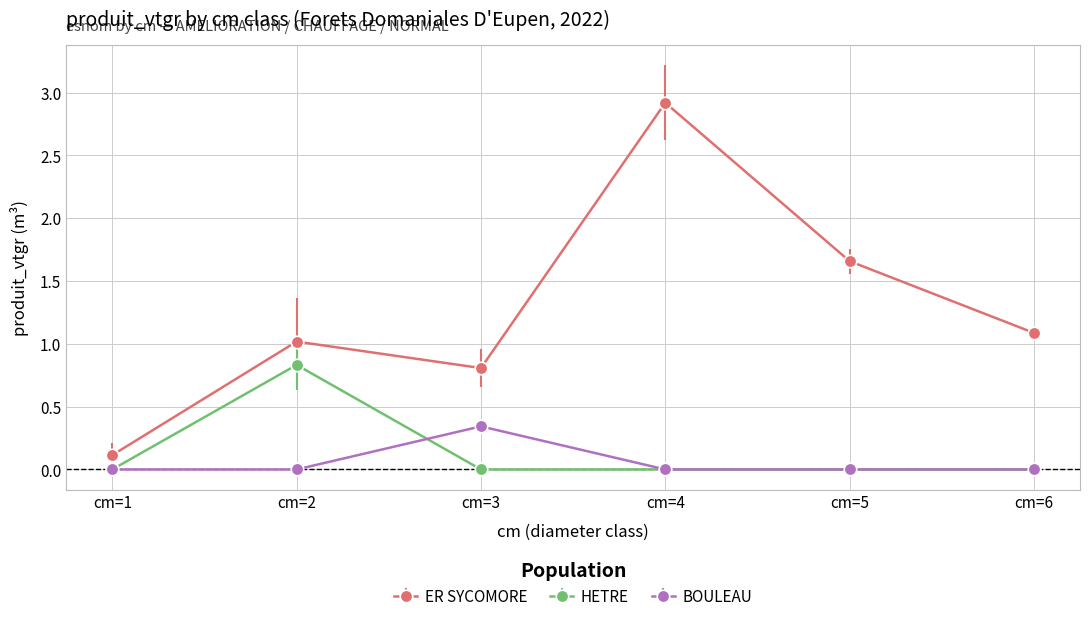

Where is ER SYCOMORE nearest to the value 1?

cm=2